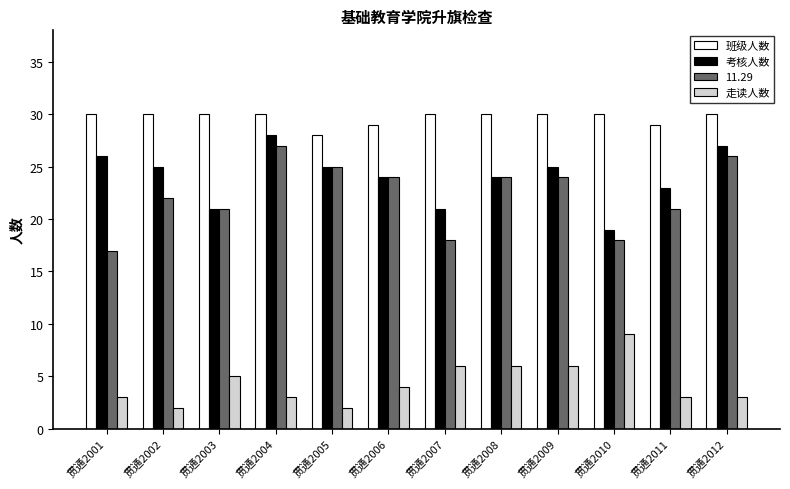

Where is 走读人数 nearest to the value 5?

贯通2003